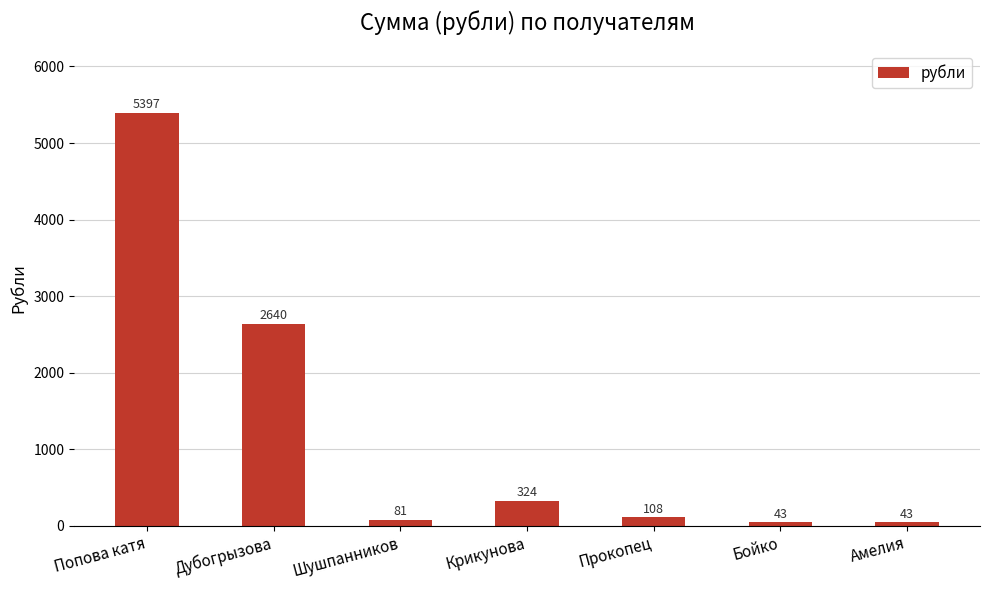

Which label corresponds to the largest value in the chart?

Попова катя